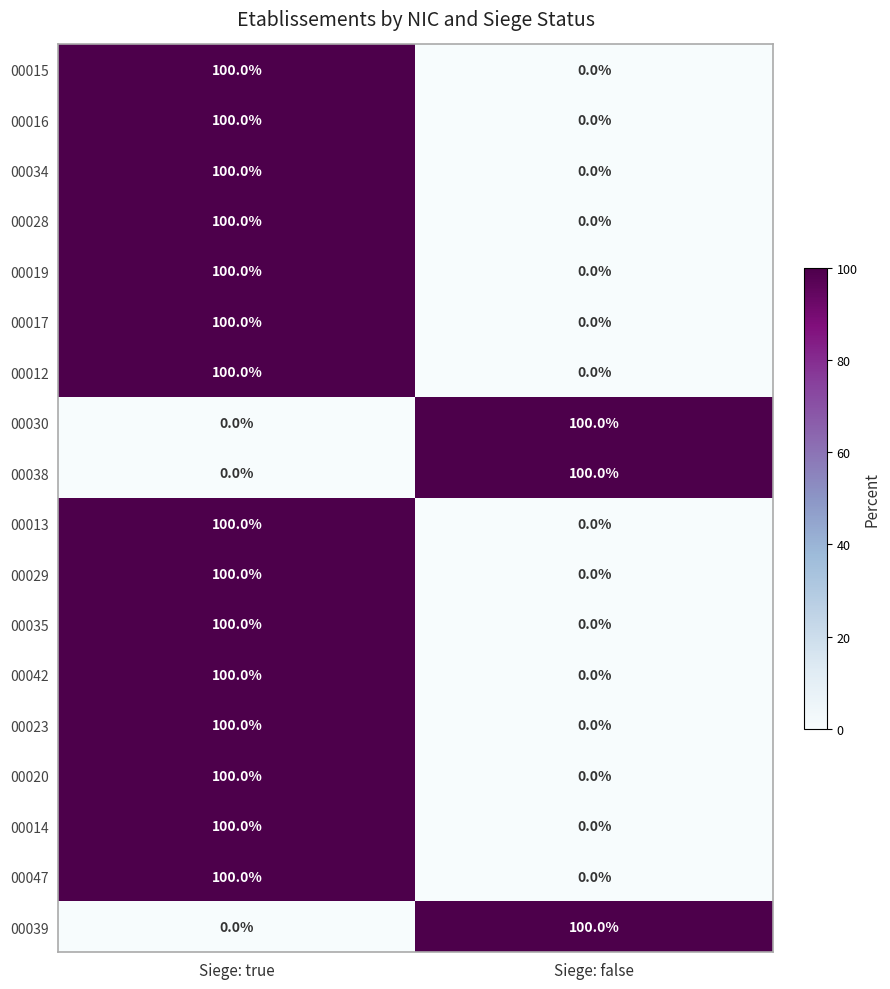

Rank the categories by 00047 value from highest to lowest.

Siege: true, Siege: false